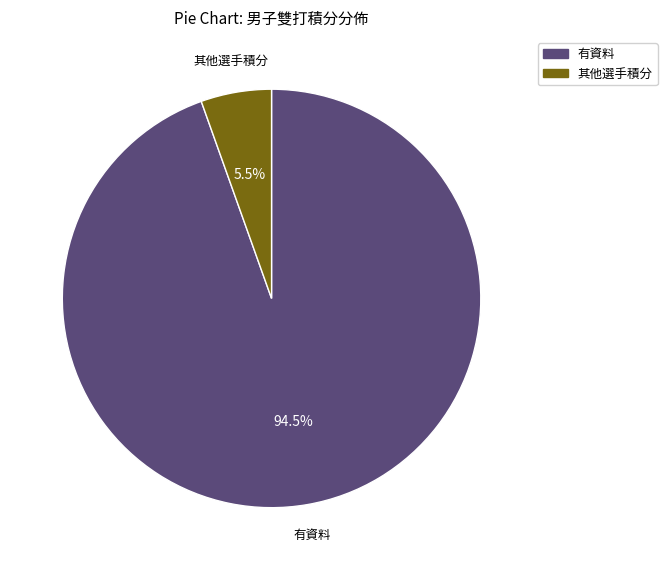

Is there any slice that represents more than half of the pie?

Yes